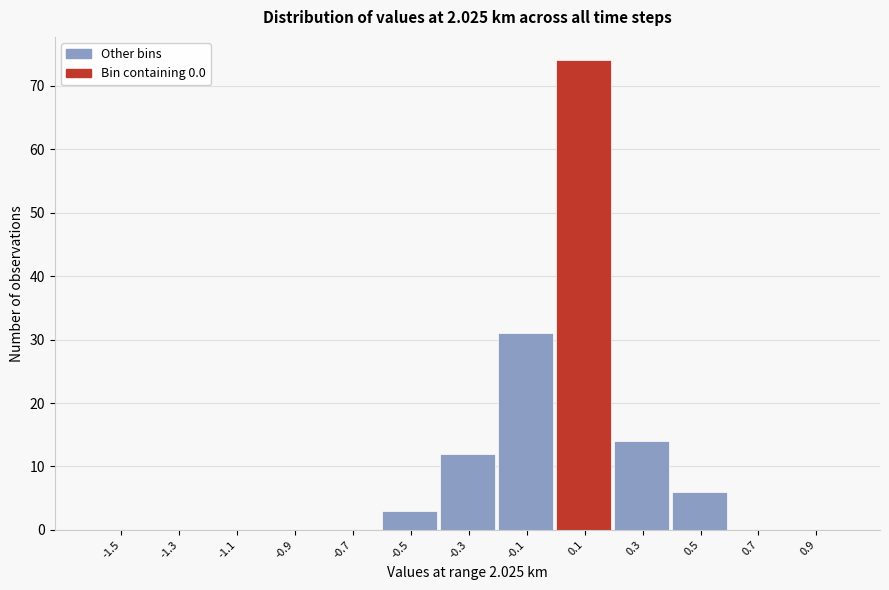

Over which range of the x-axis is the bar tallest?

0.0 to 0.2